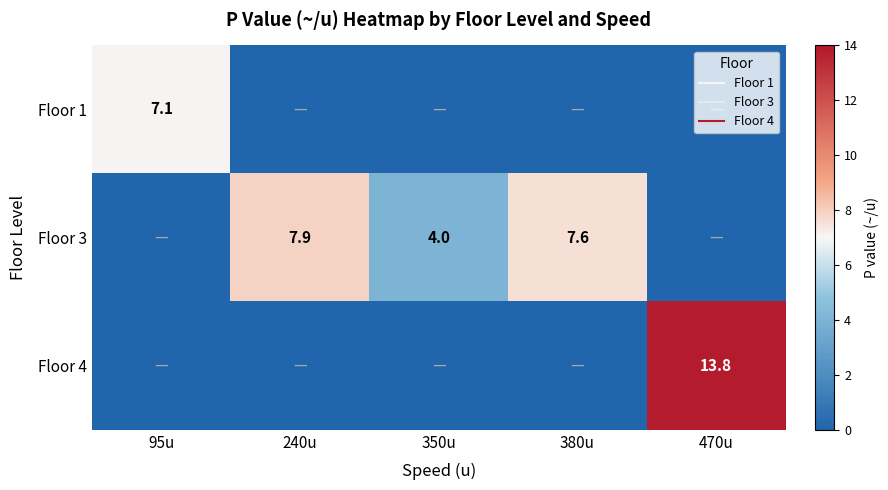

Rank the series at 350u from highest to lowest value.

Floor 3, Floor 1, Floor 4